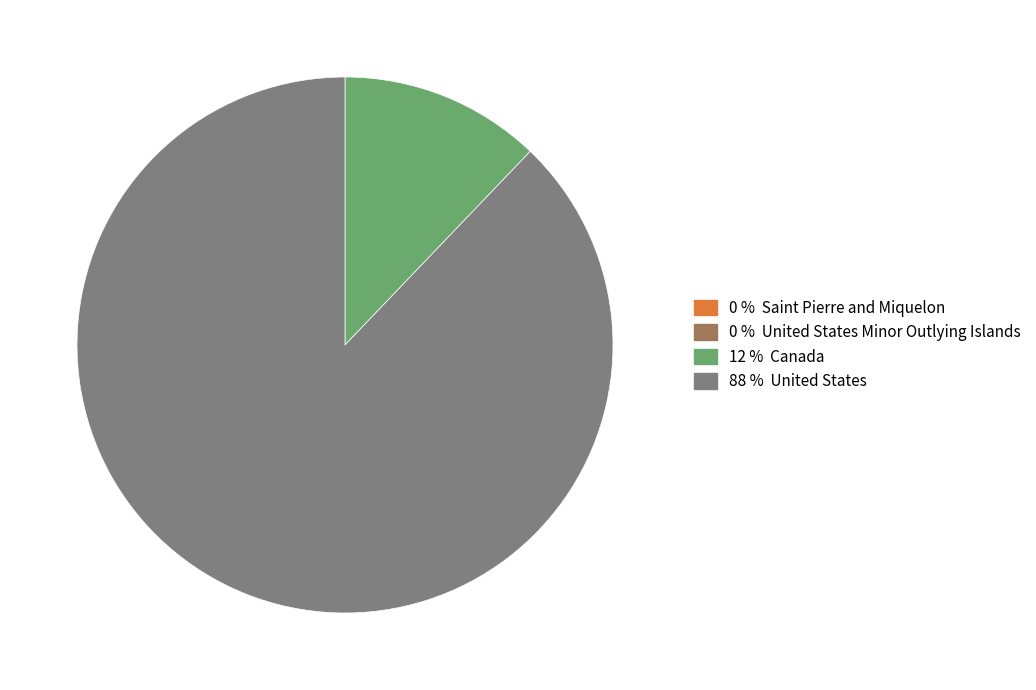

Is there a majority slice in this chart?

Yes